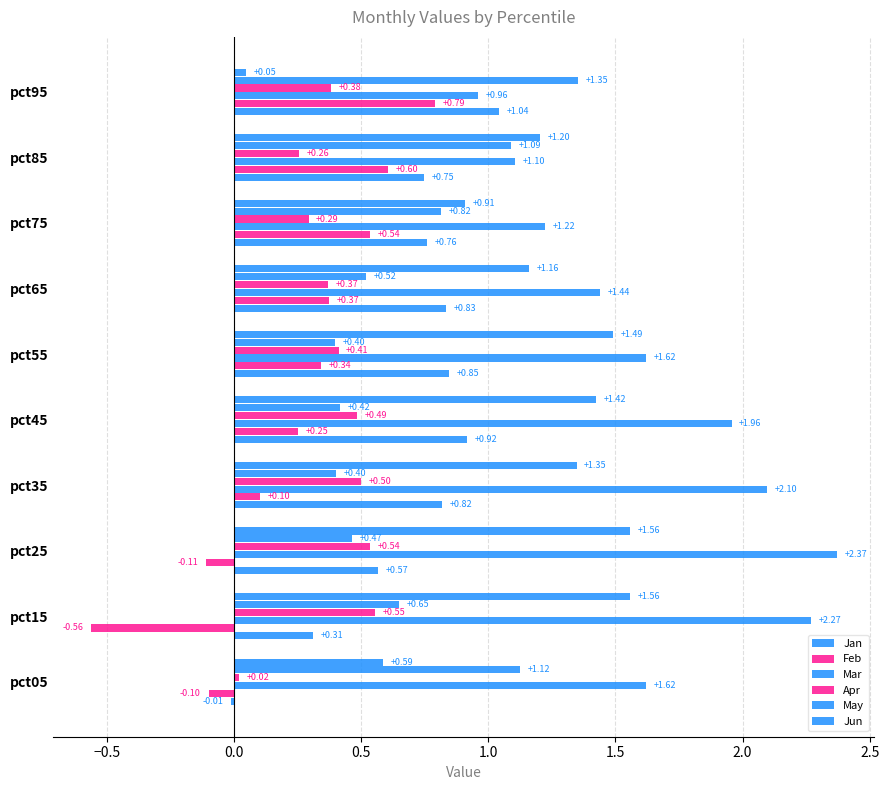

How many negative values does the Jan series have?

1